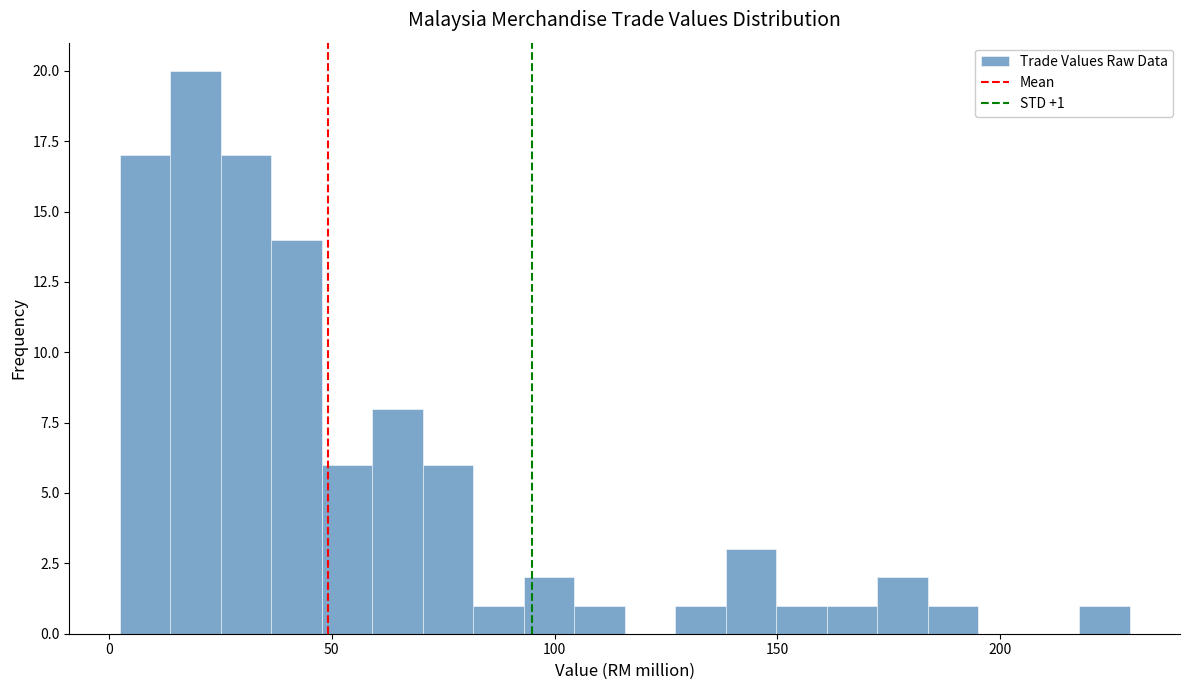

Read against the x-axis, roughly where is the centre of the tallest bar?

20